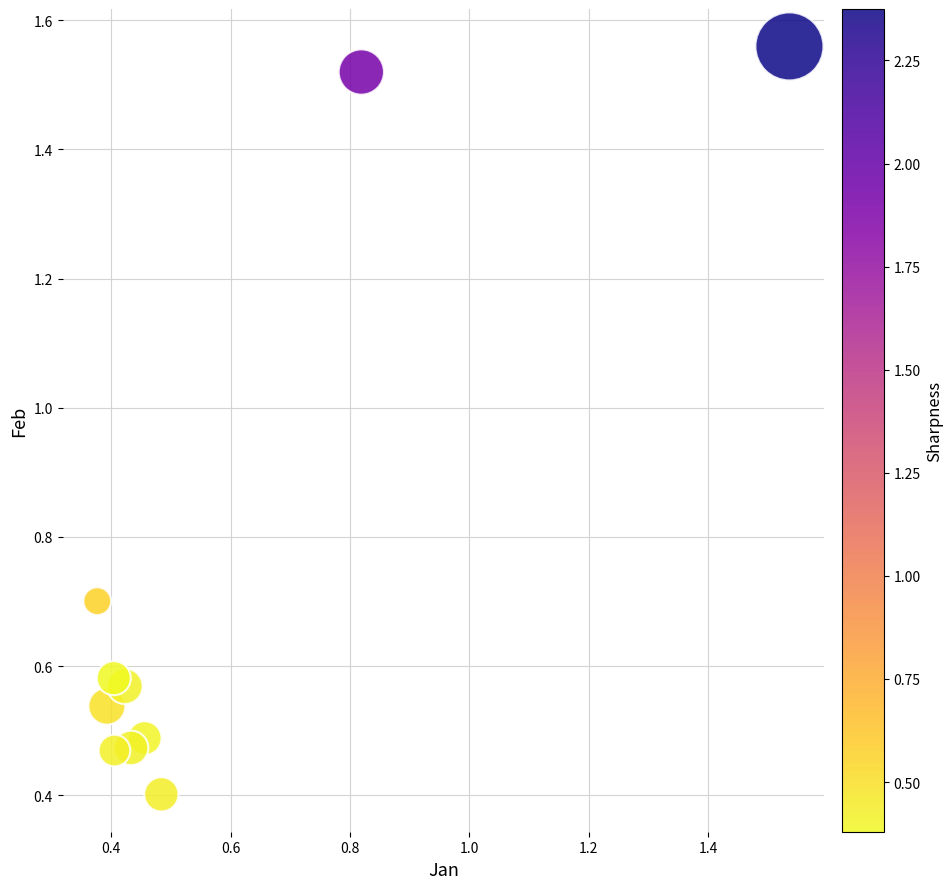

What Y value in the scatter plot is closest to 0?

0.4